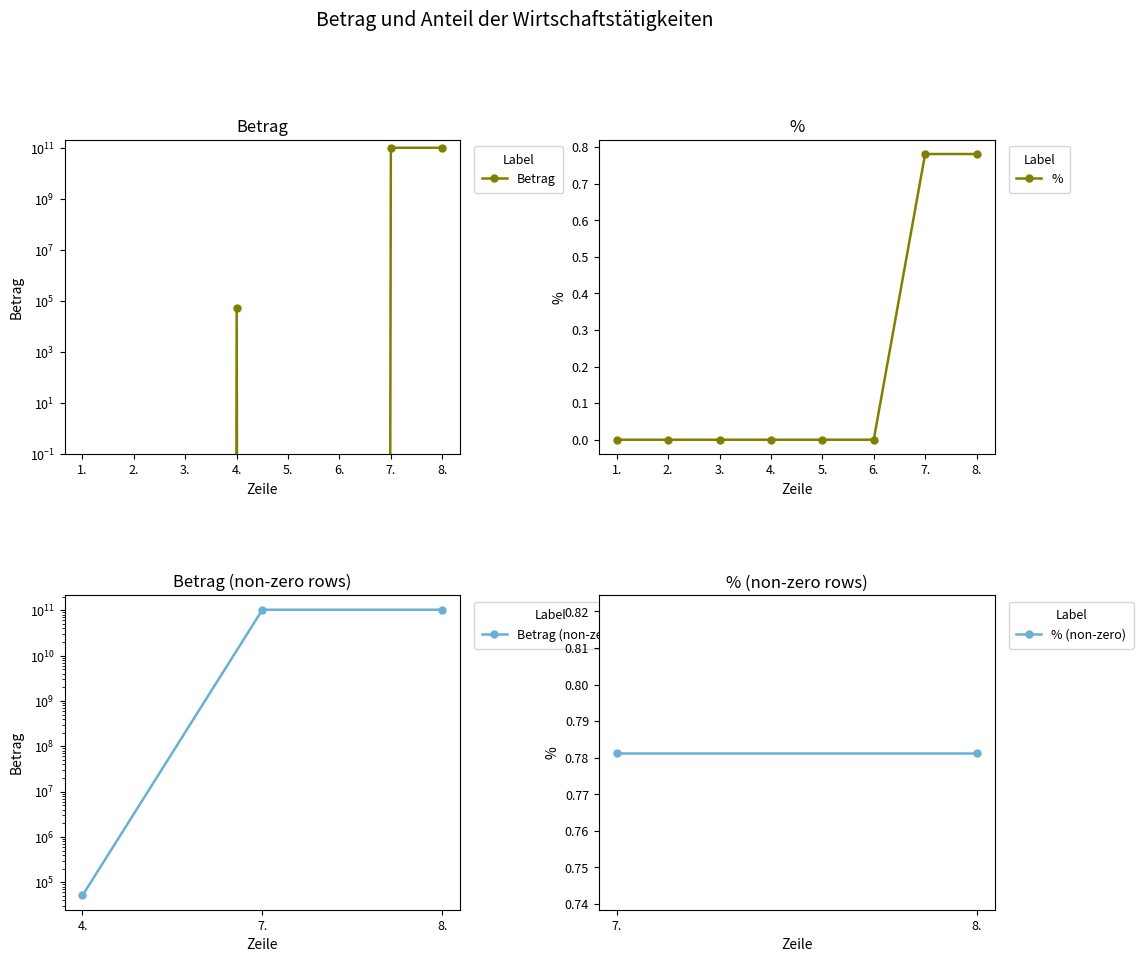

At 1., list the series in order from smallest to largest.

Betrag, %